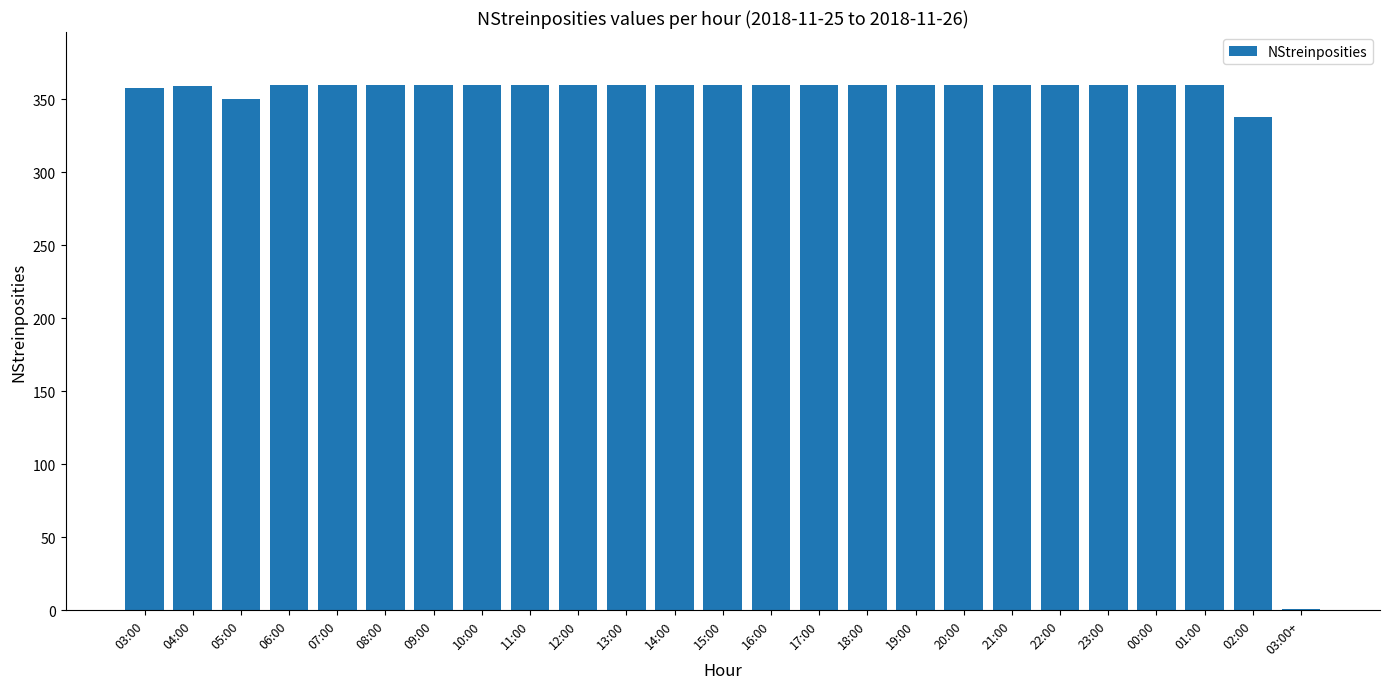

The value at 05:00 is 145. True or false?

False